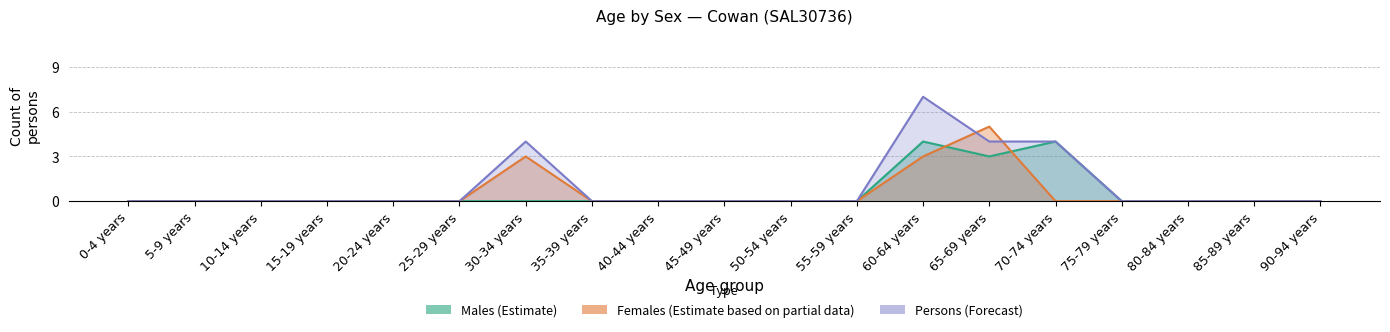

At which label is Persons closest to 3?

30-34 years